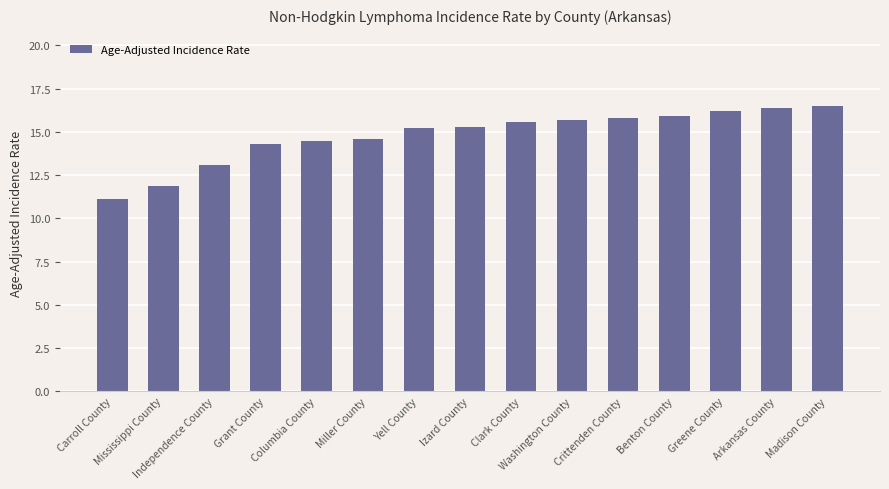

What is the minimum value shown in the chart?

11.1